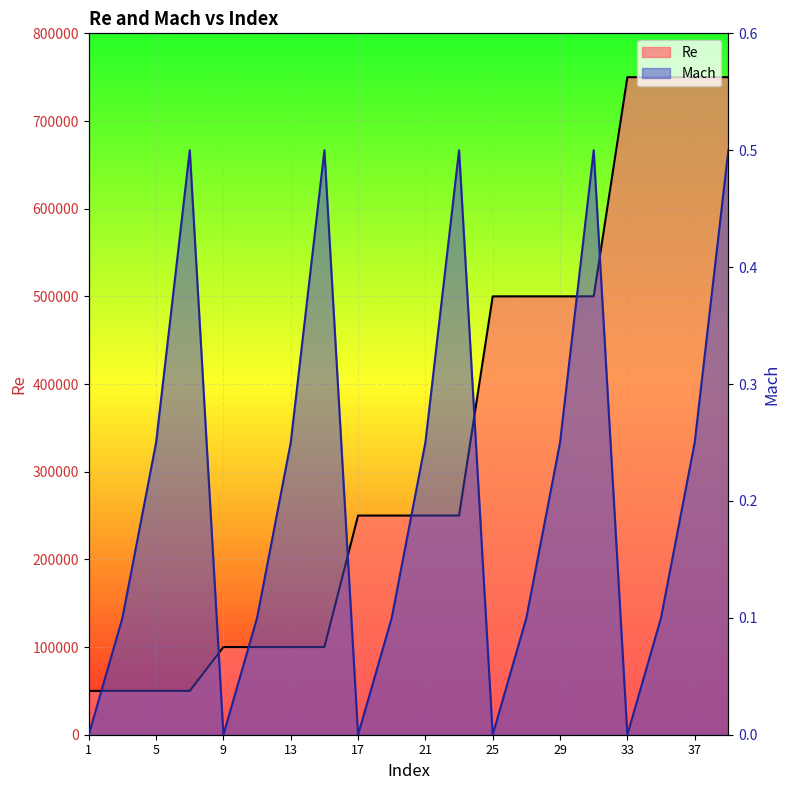

How many categories are shown in the chart?

20